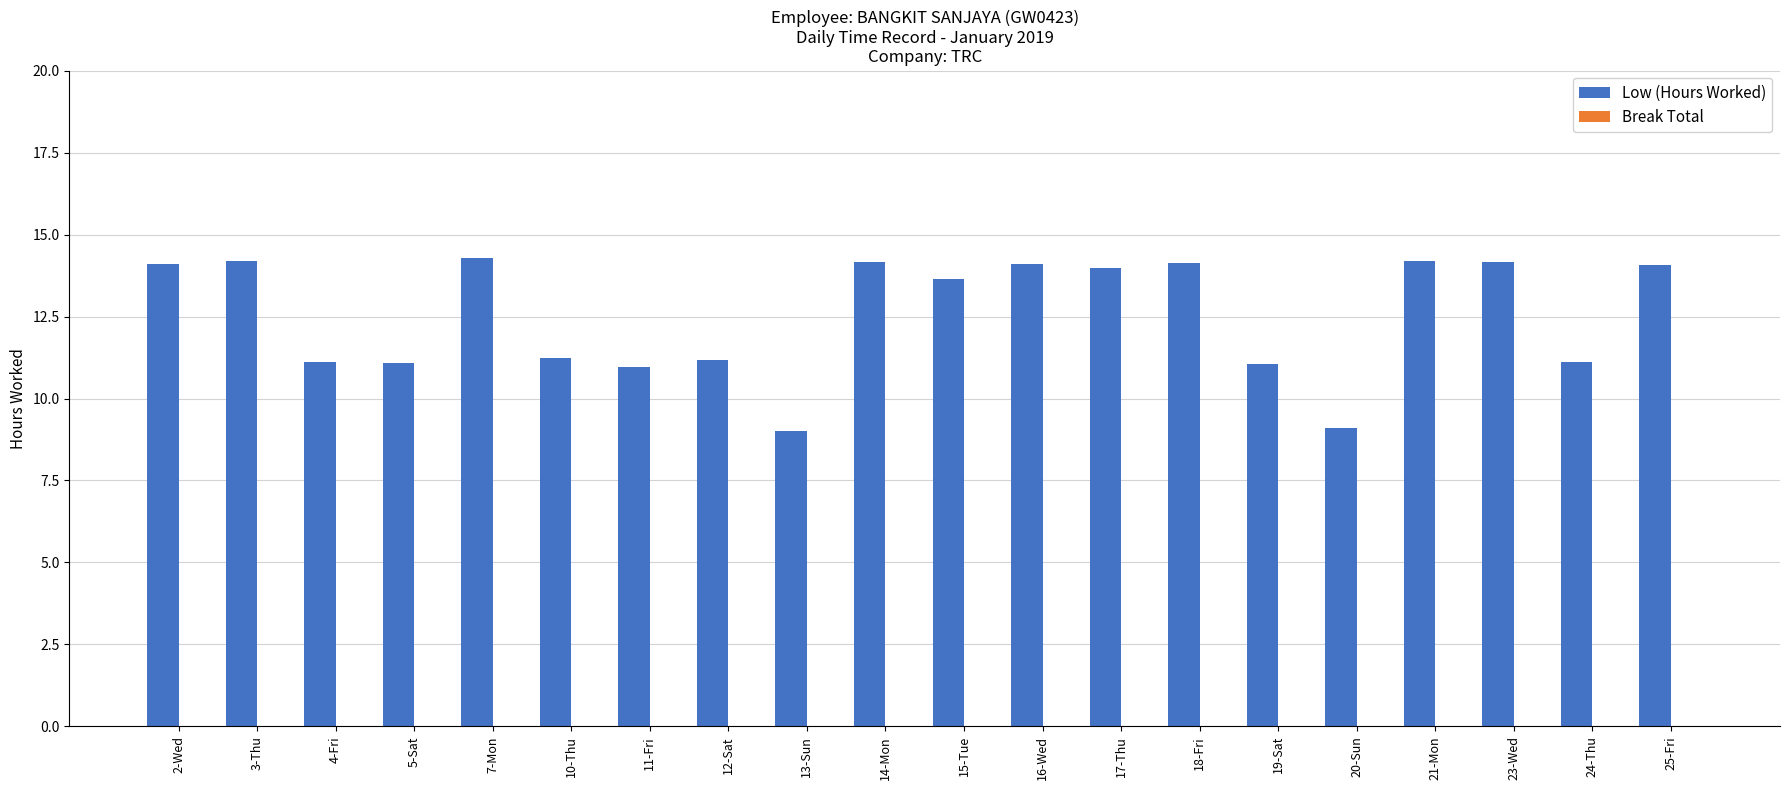

Between 19-Sat and 21-Mon, which is larger?

21-Mon